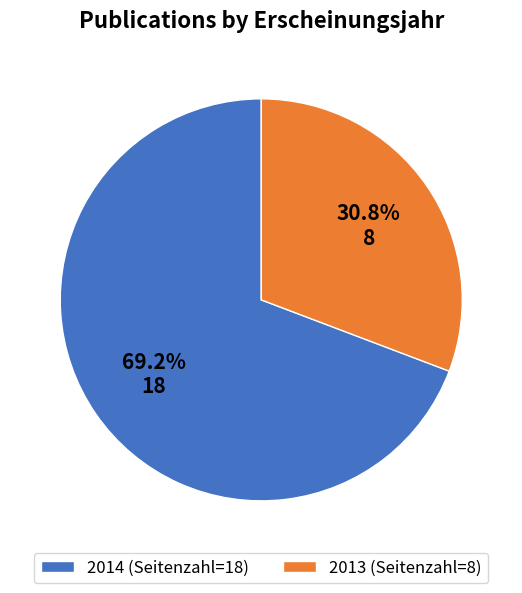

Rank the categories by value from highest to lowest.

2014, 2013